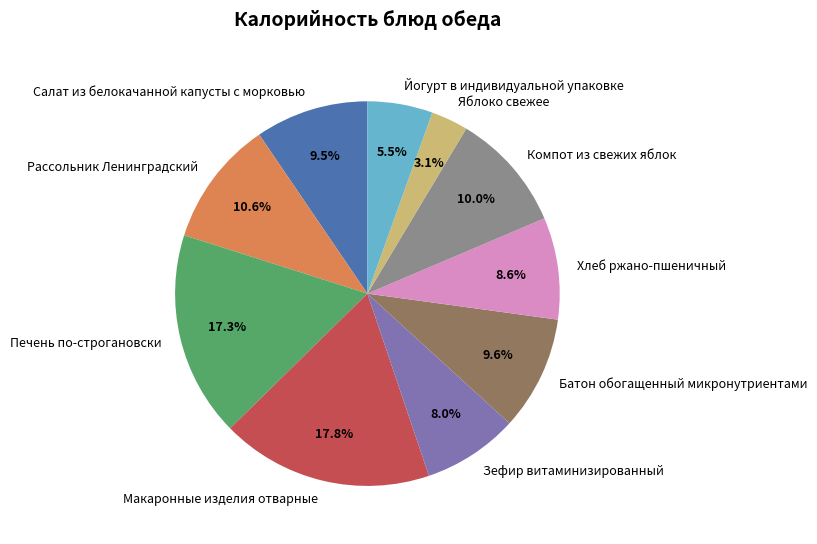

Which slice is the largest?

Макаронные изделия отварные